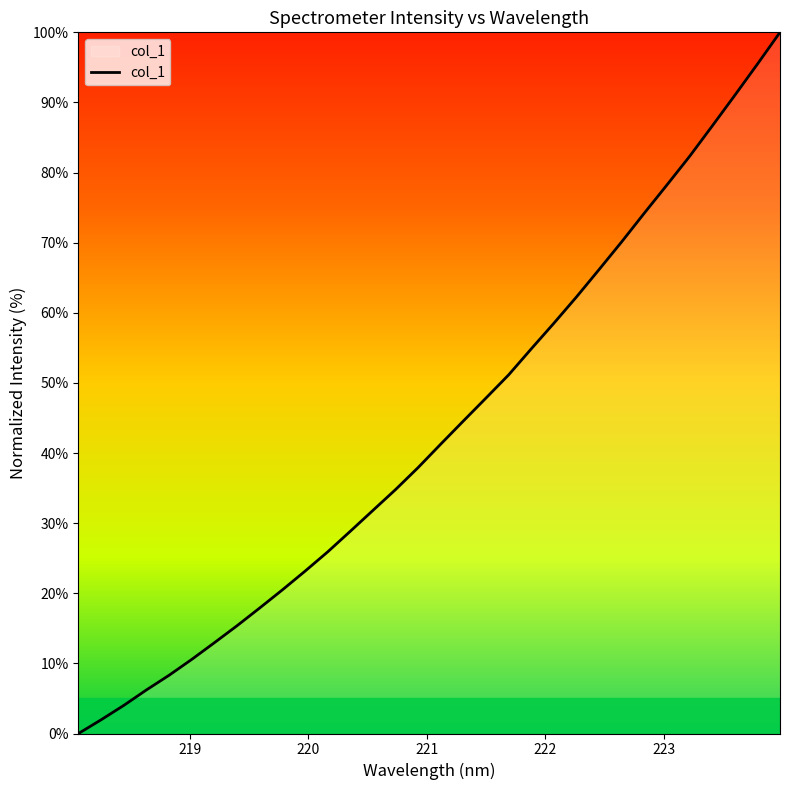

What is the difference between the maximum and minimum values?

100.0